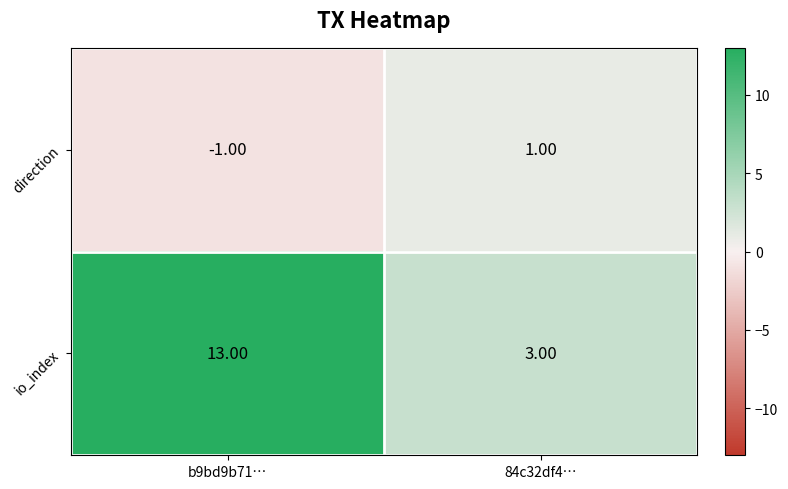

What is the difference between the highest and lowest values at b9bd9b71…?

14